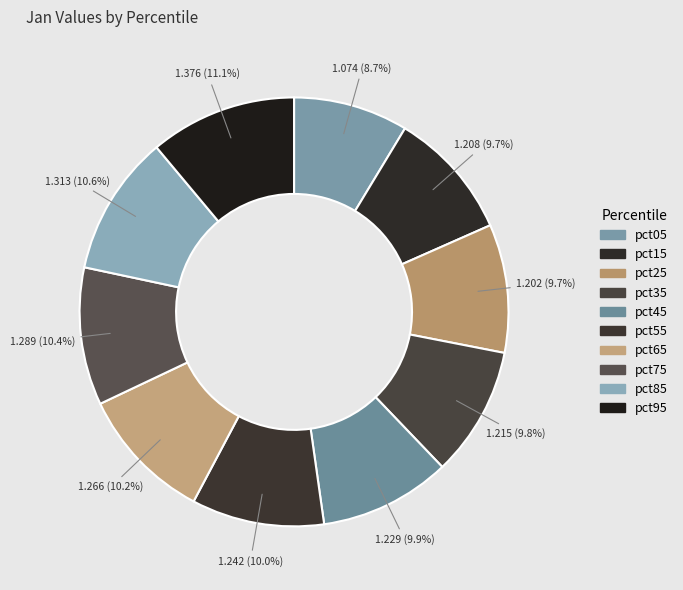

The pct65 slice represents 16% of the pie. True or false?

False